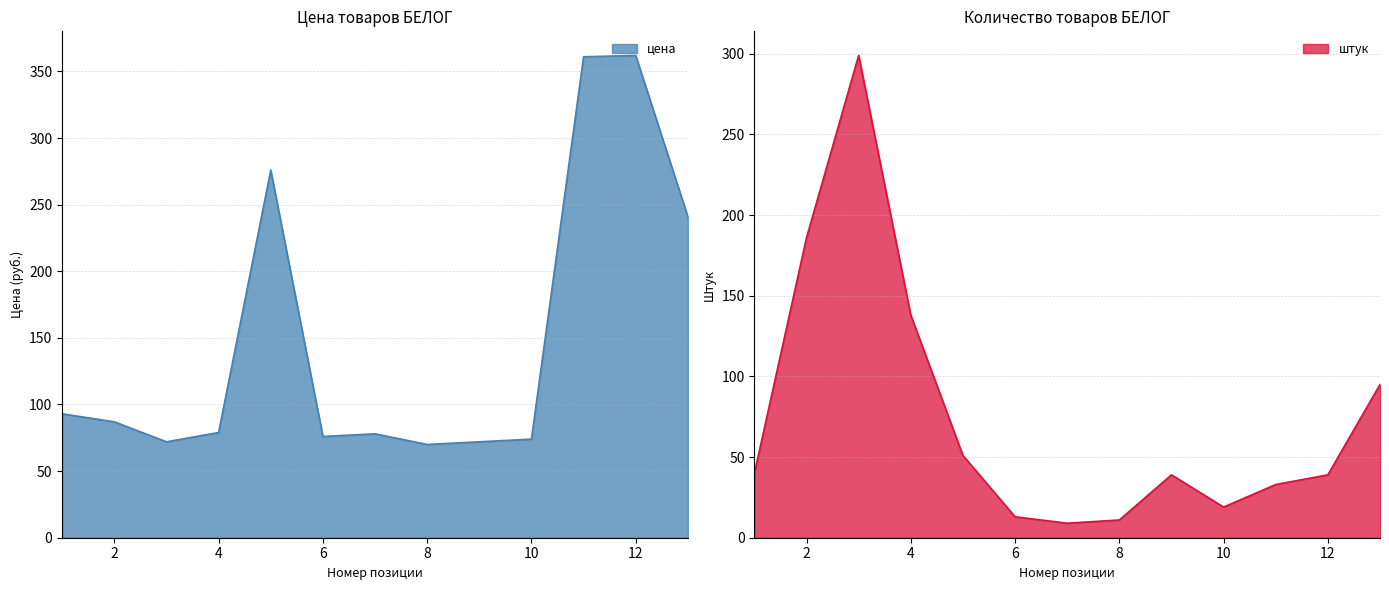

Reading right to left, what are all the values shown in this chart?

цена: 241	362	361	74	72	70	78	76	276	79	72	87	93
штук: 95	39	33	19	39	11	9	13	51	138	299	186	40